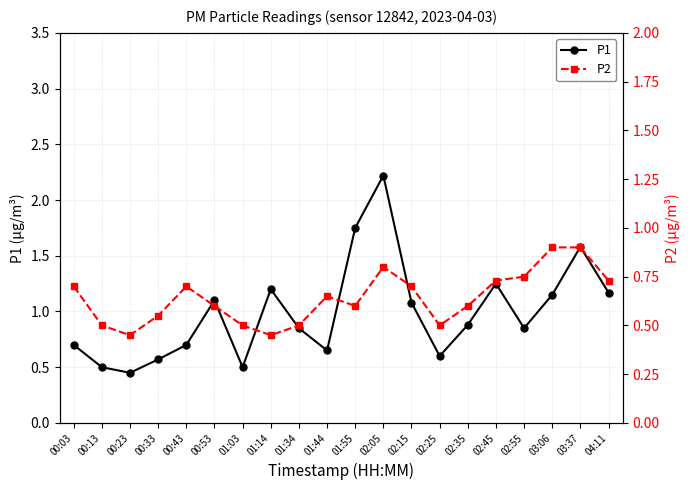

At which label does P2 reach its peak?

03:06